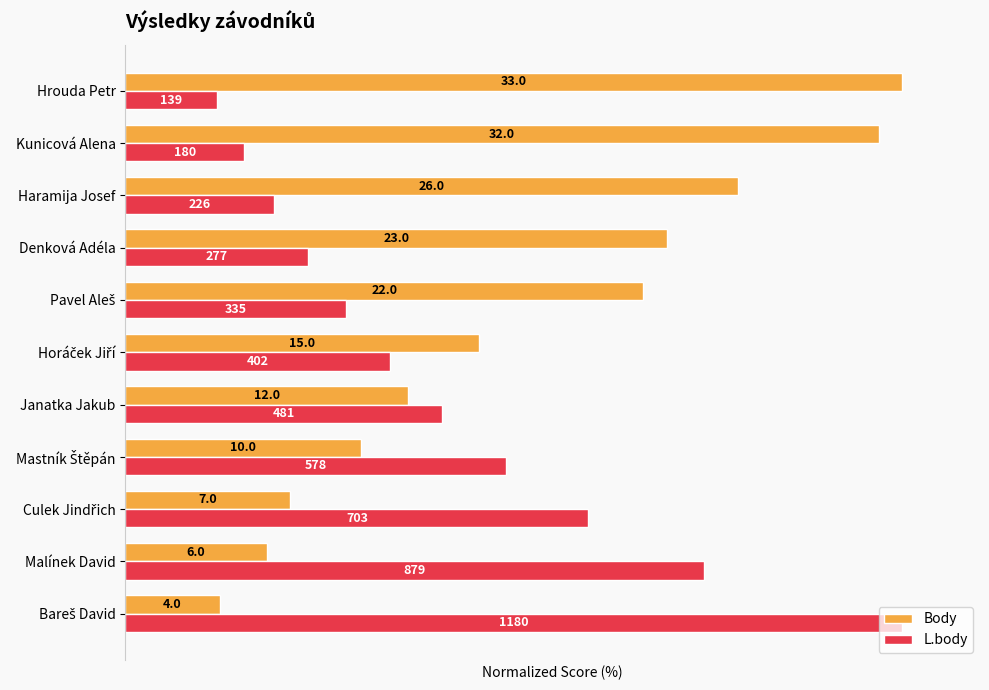

What are all the series names shown in the legend?

Body, L.body